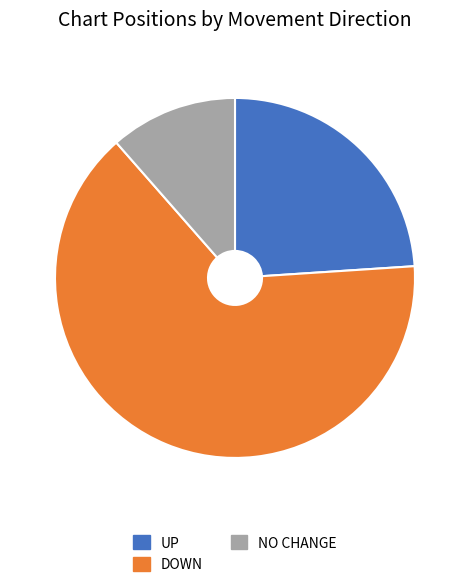

Is it true that NO CHANGE is 11% of the pie?

True